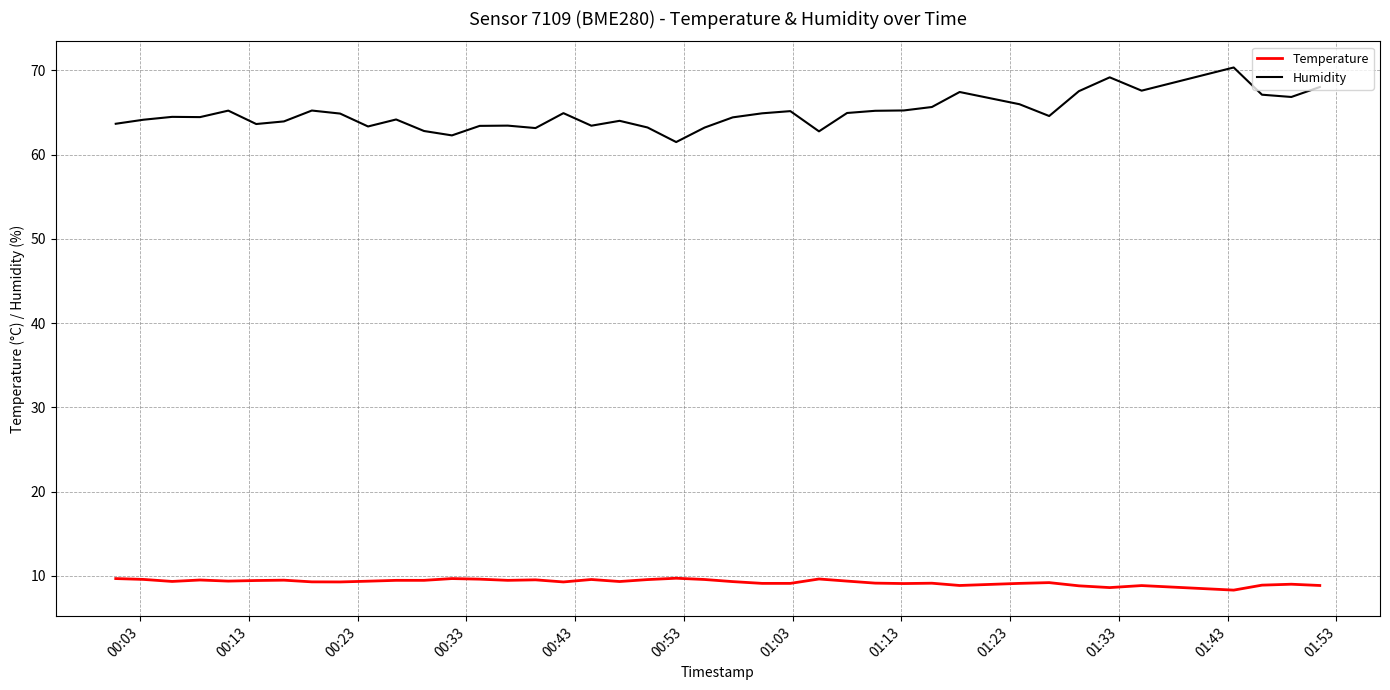

Rank the series by their maximum value, from lowest to highest.

Temperature, Humidity